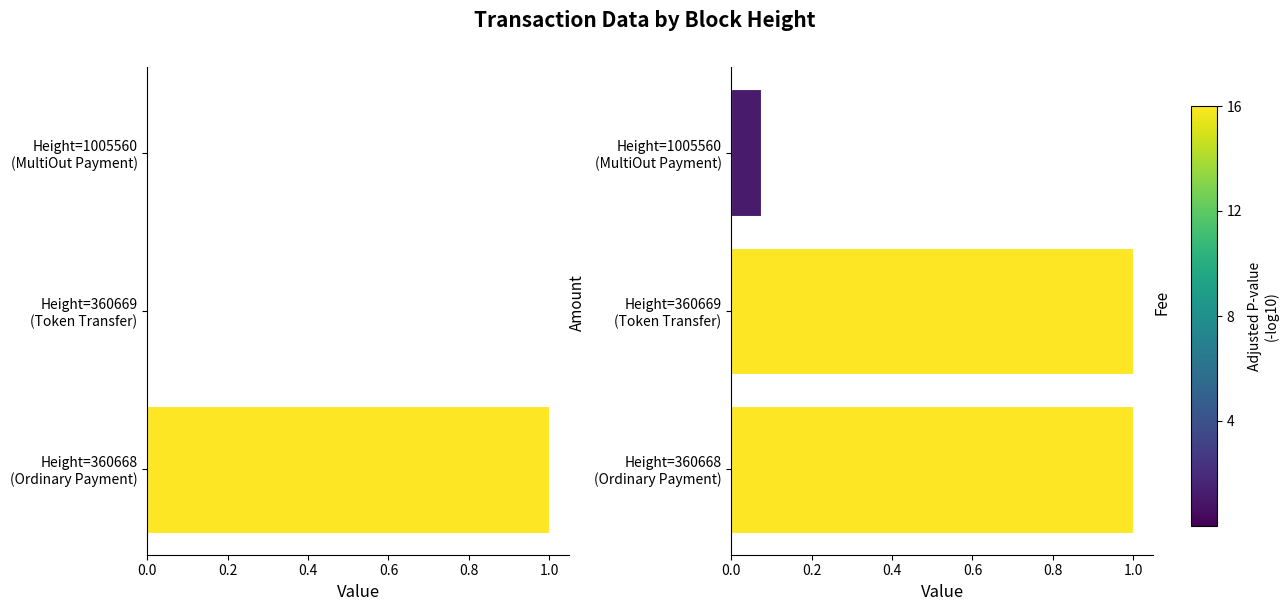

What is the average value of the Amount series?

0.3